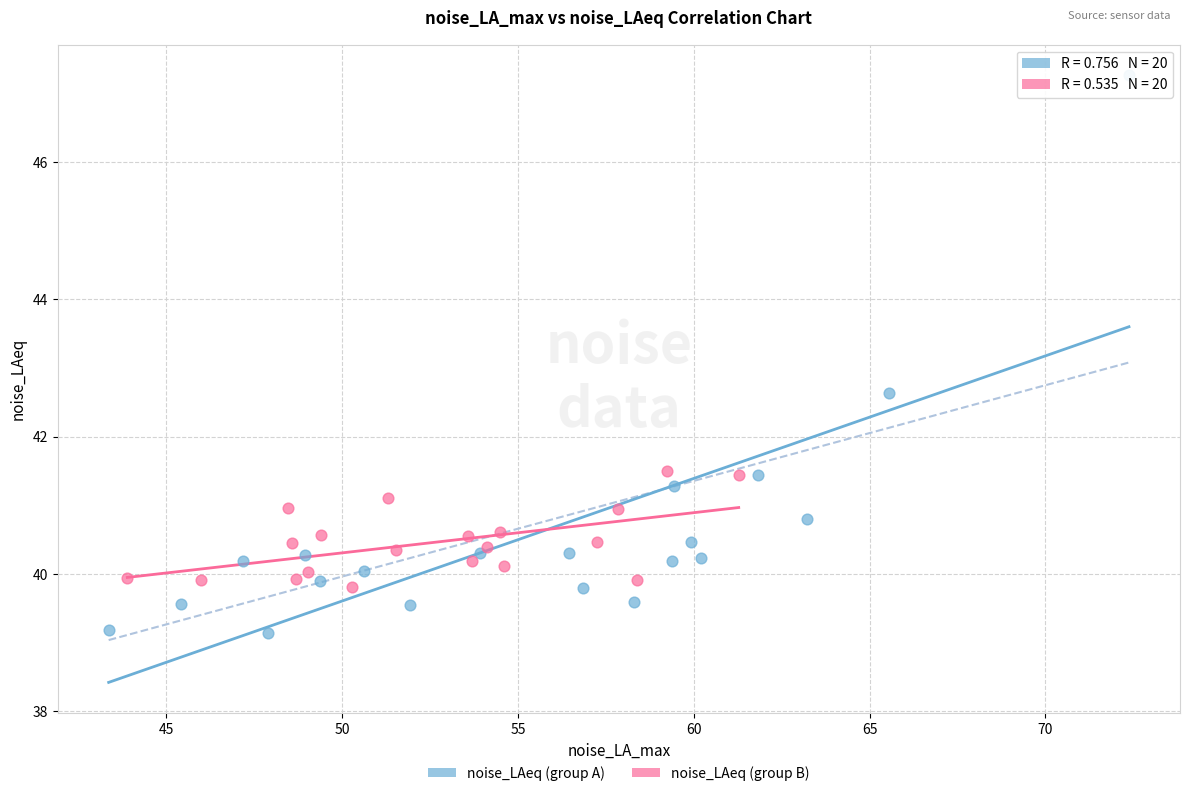

Which series reaches the maximum Y coordinate?

noise_LAeq (group A)